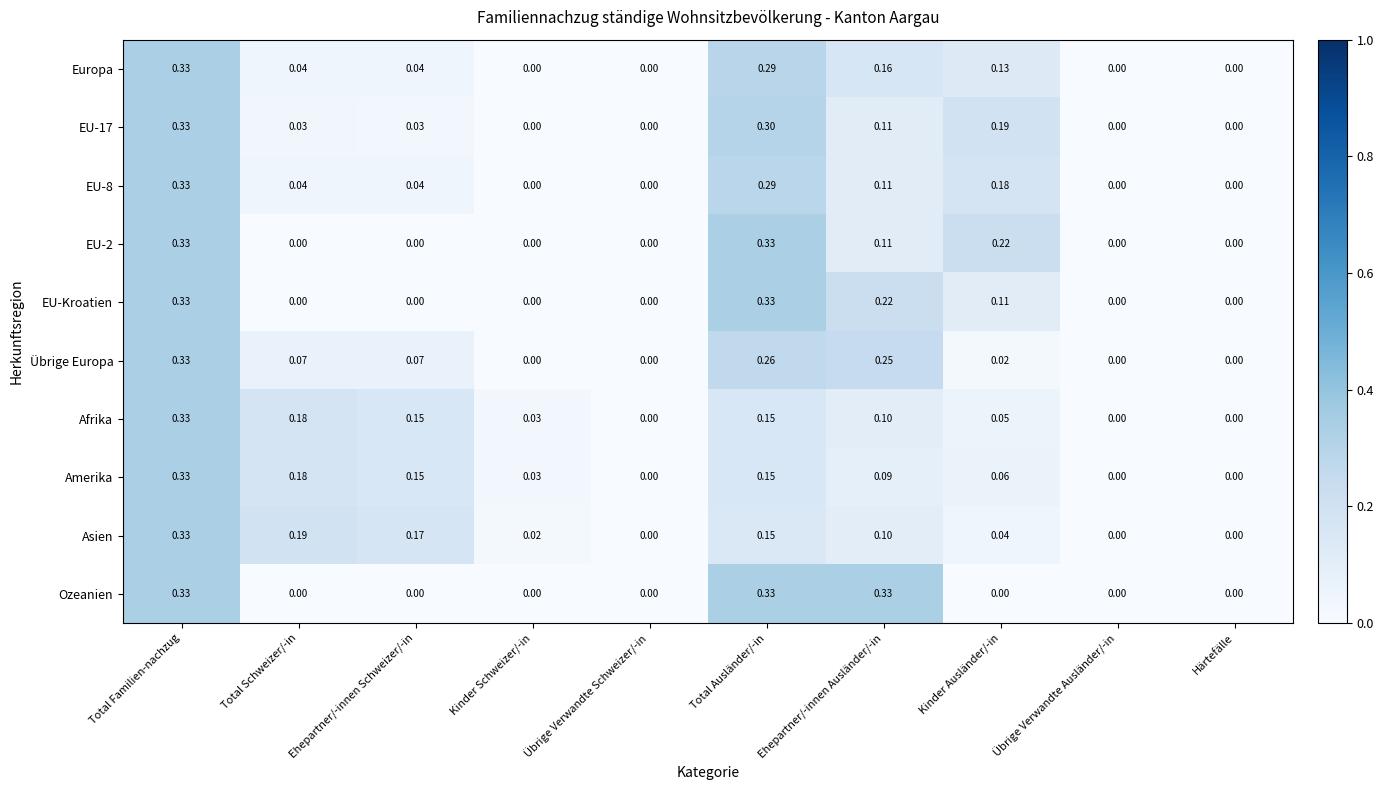

Is the value of Übrige Europa at Übrige Verwandte Ausländer/-in greater than the value of Asien at Ehepartner/-innen Ausländer/-in?

No